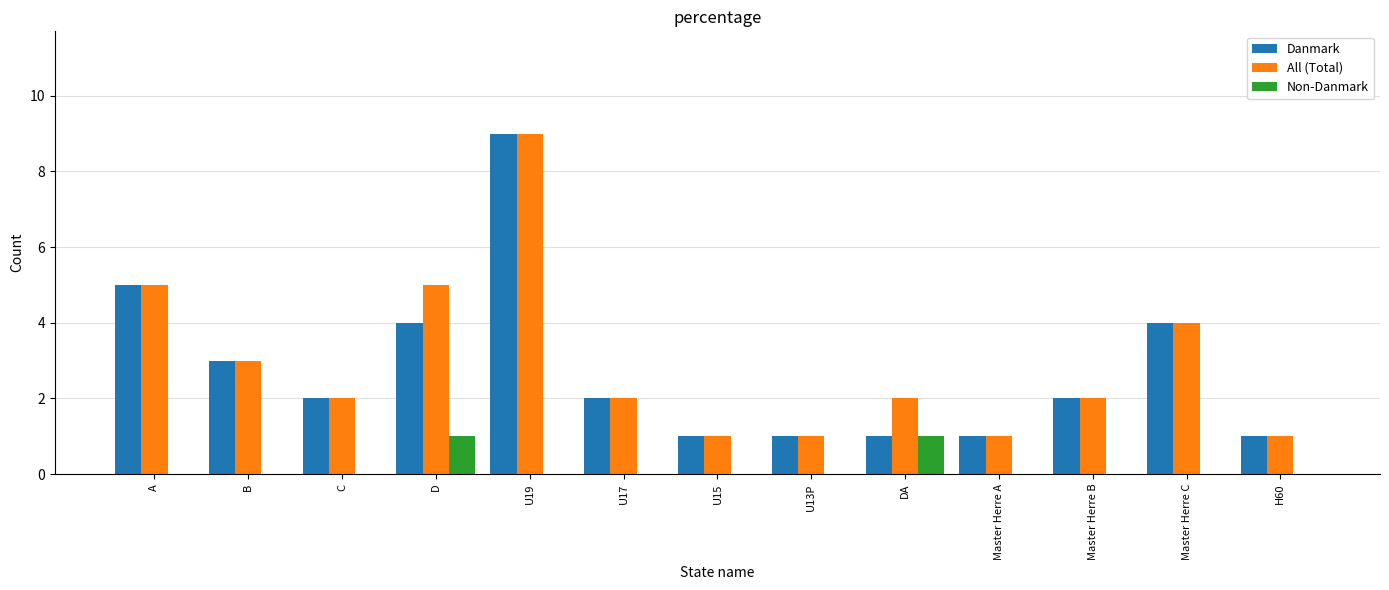

At which category is the sum across all series the highest?

U19